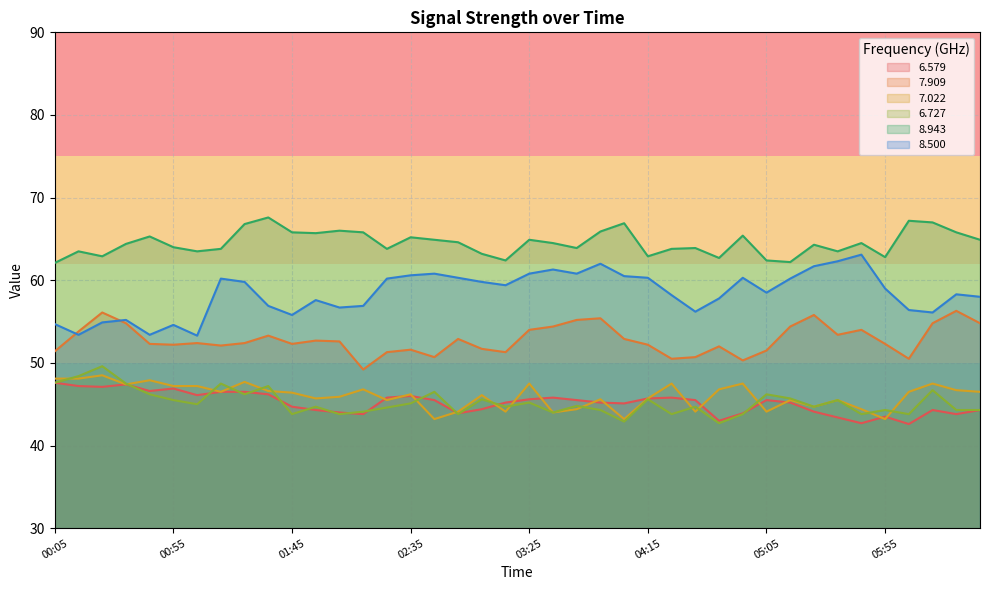

What position from the right is 04:45?

12